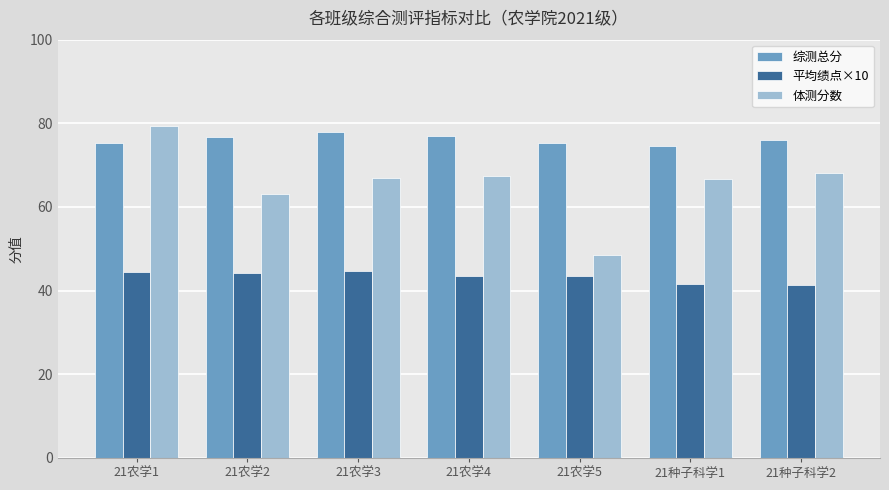

Rank the series at 21种子科学1 from lowest to highest value.

平均绩点×10, 体测分数, 综测总分